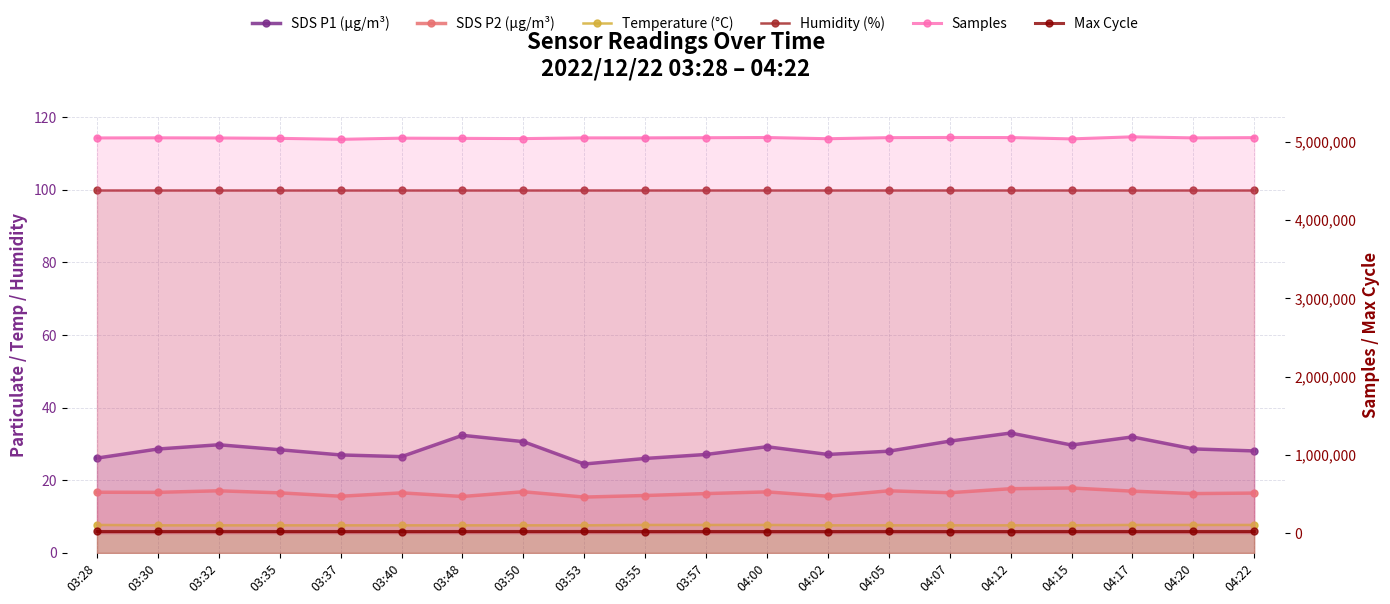

Which series has the largest total across all categories?

Samples